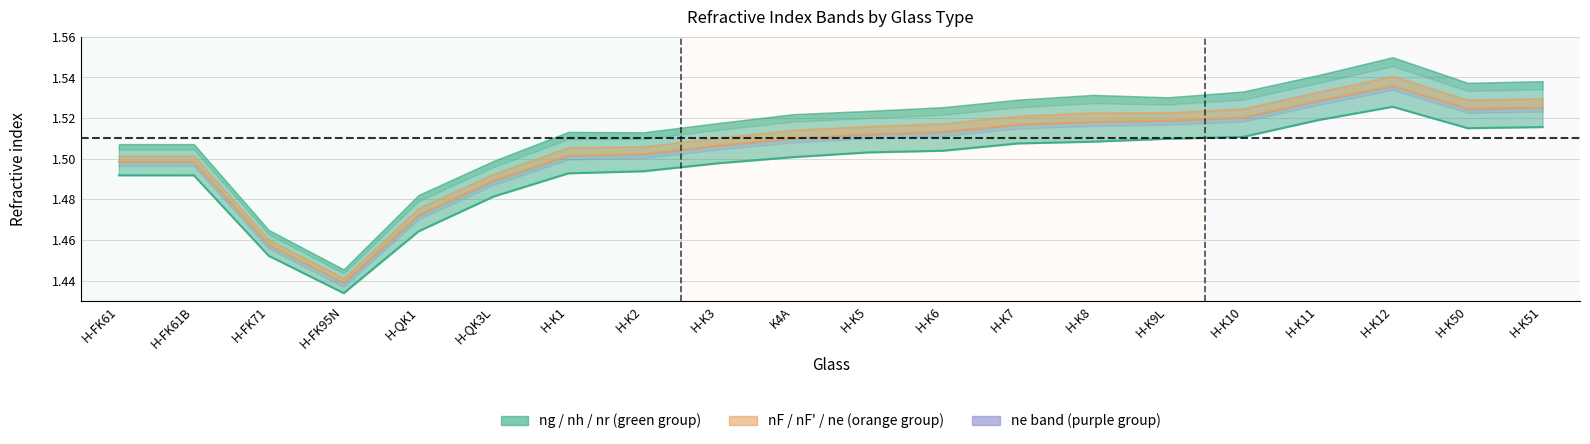

What is the average value of the nr series?

1.5